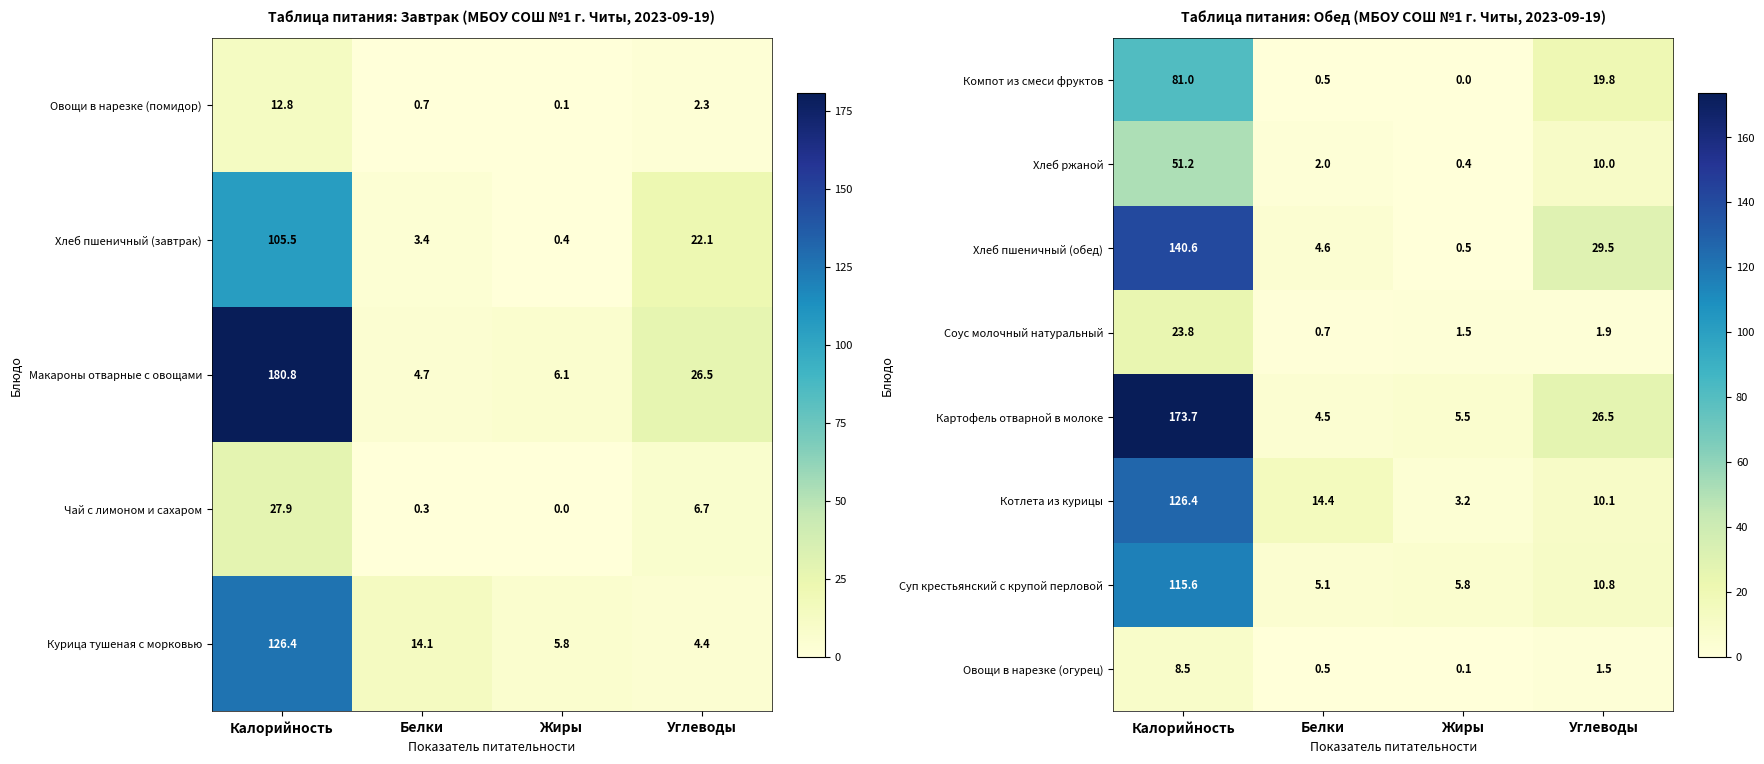

What is the average value of the Суп крестьянский с крупой перловой series?

34.3